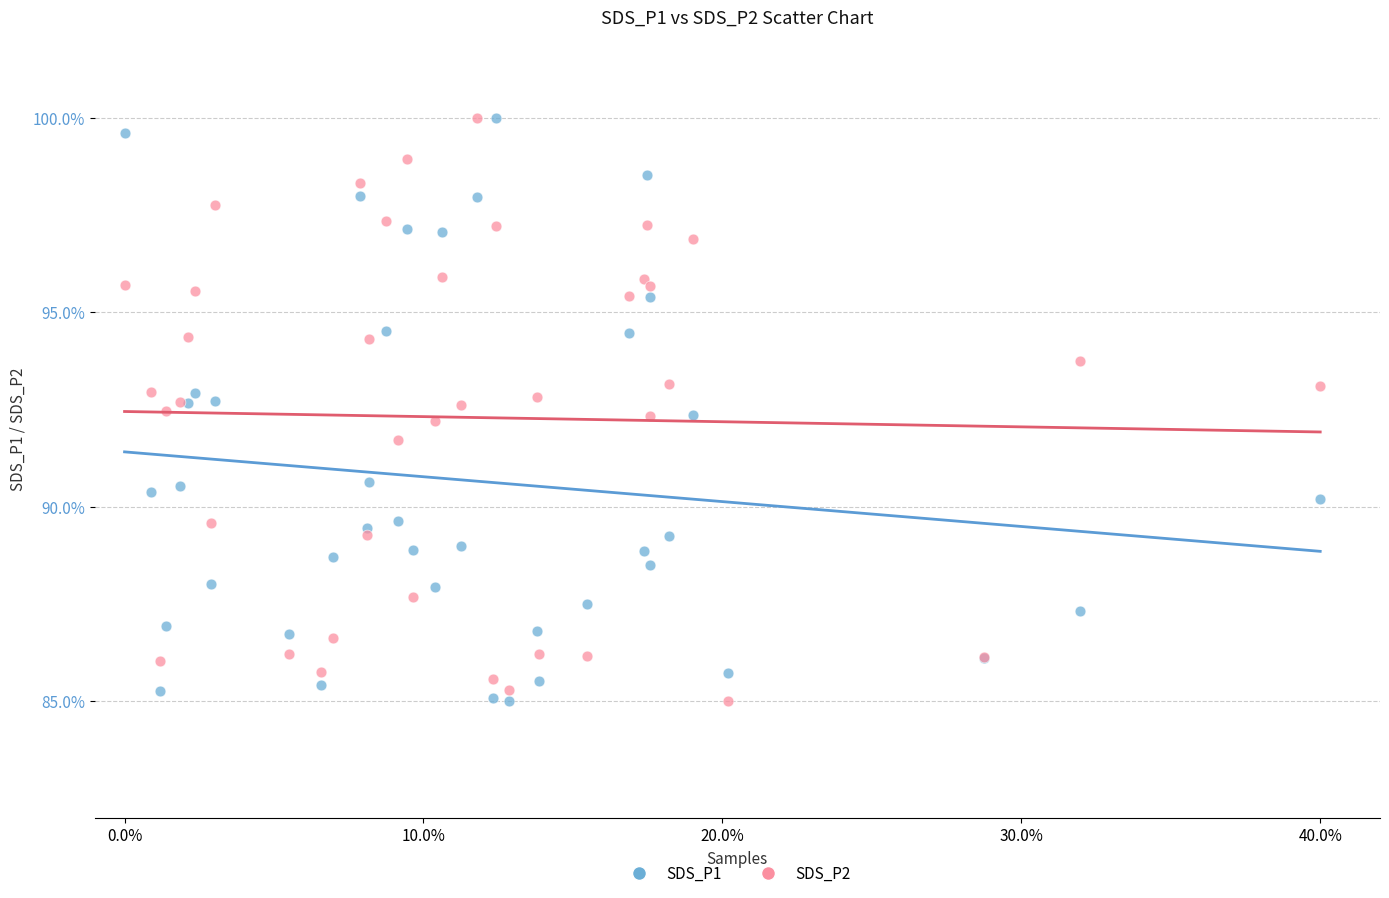

What is the X range (max minus min) for the scatter plot?

40.0